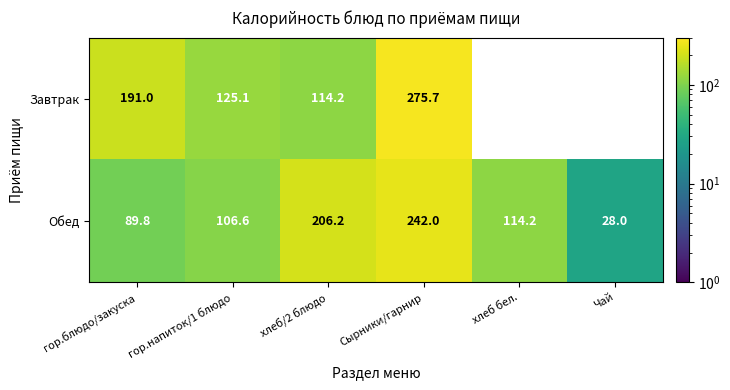

True or false: Обед has a value of 28.0 at Чай.

True